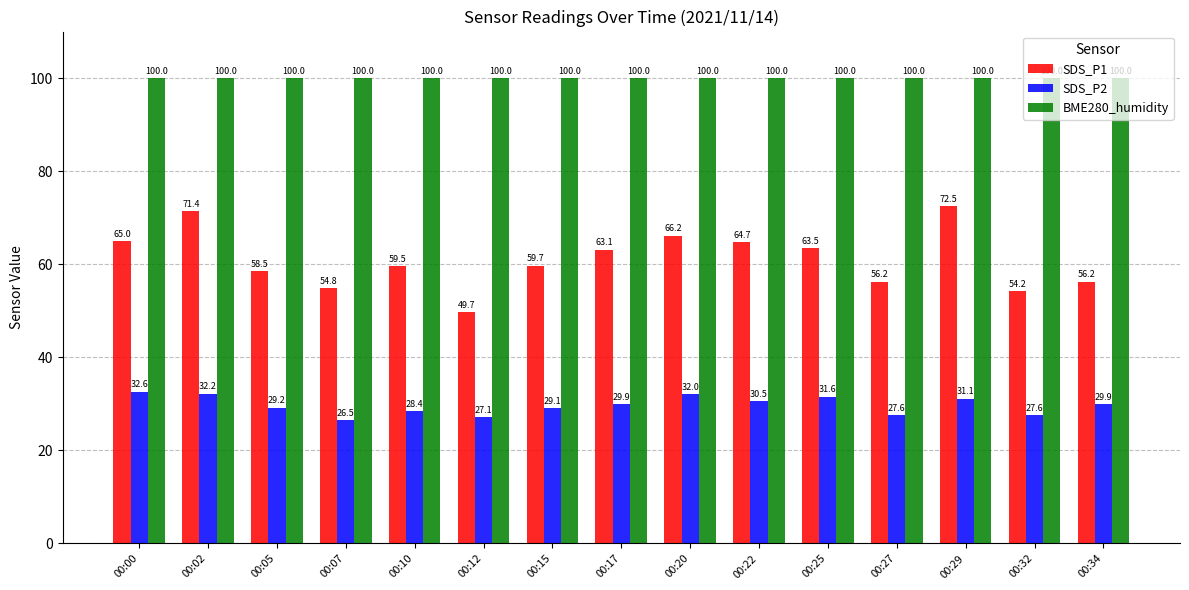

At 00:12, list the series in order from largest to smallest.

BME280_humidity, SDS_P1, SDS_P2